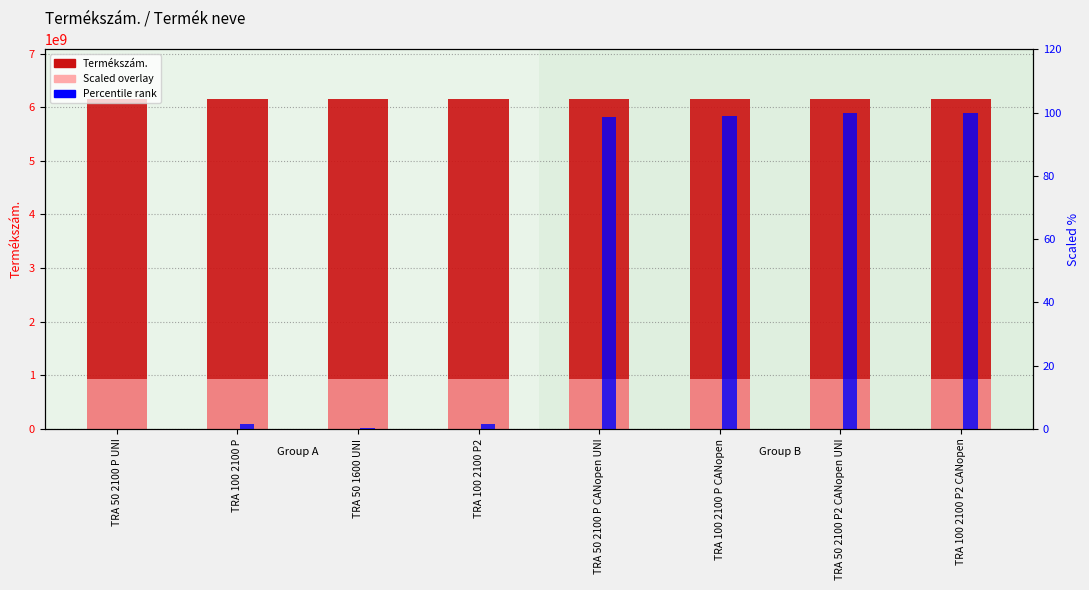

How many series are shown in this chart?

3